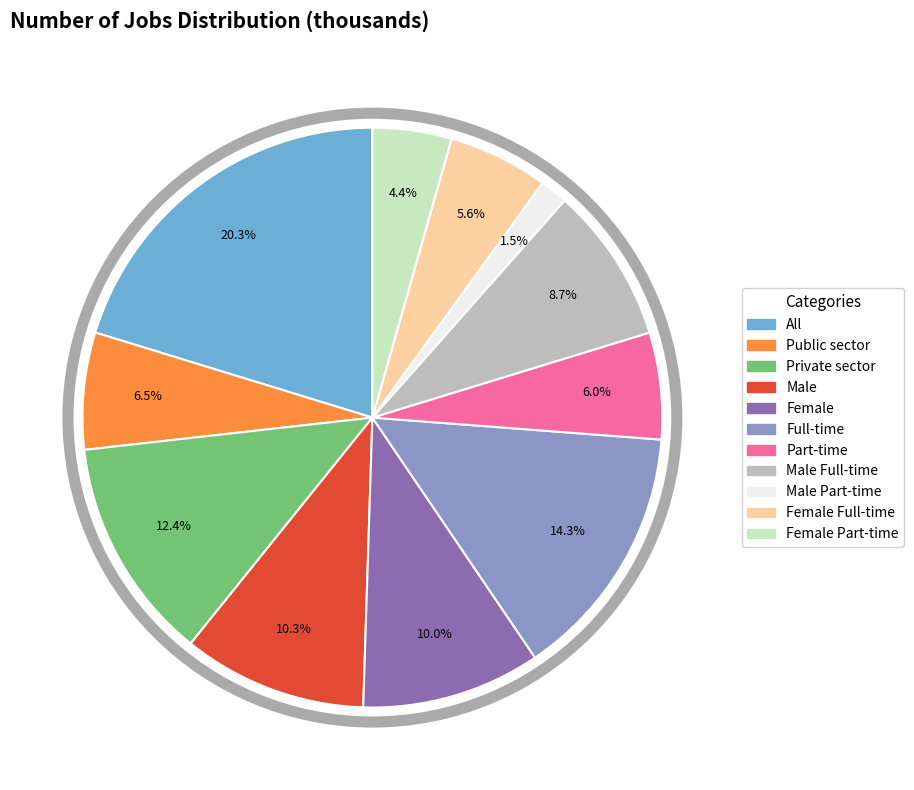

Does any single category account for the majority?

No